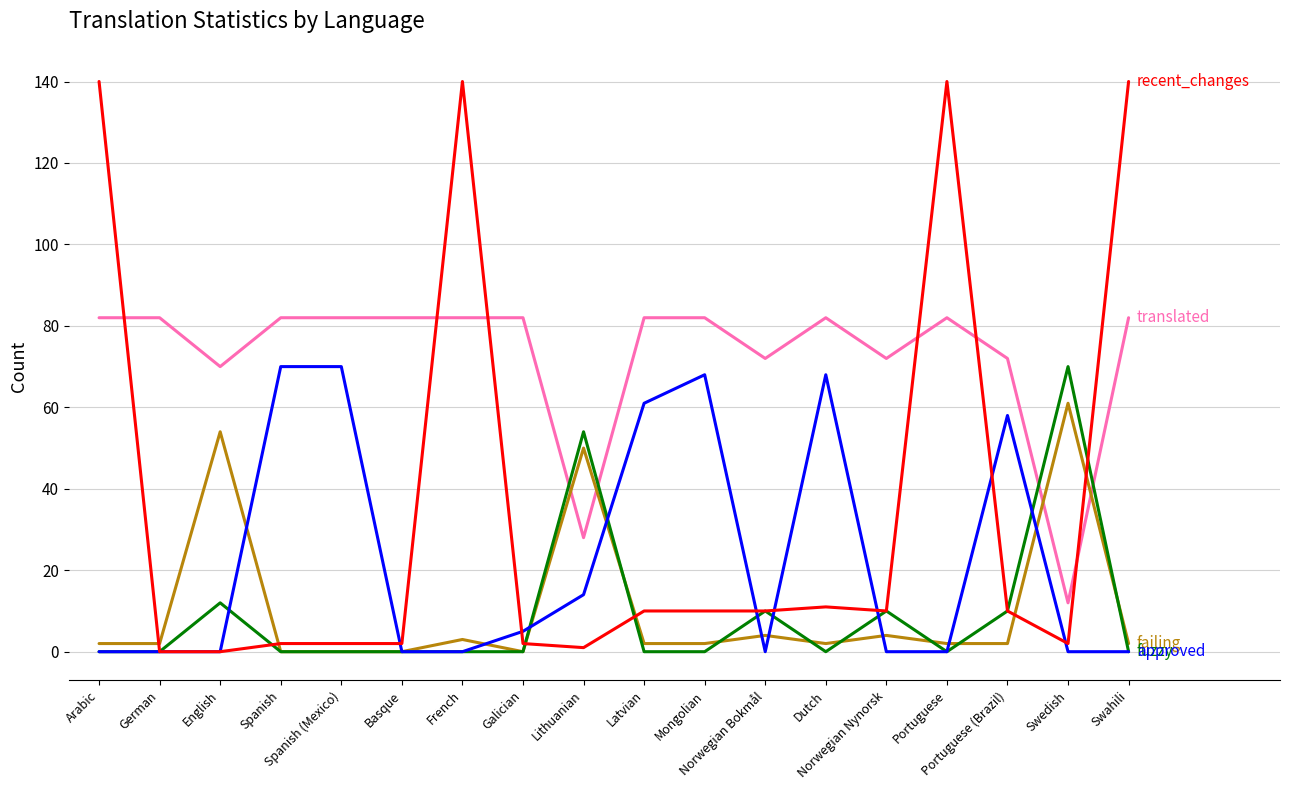

What is the spread (max minus min) of values at Latvian?

82